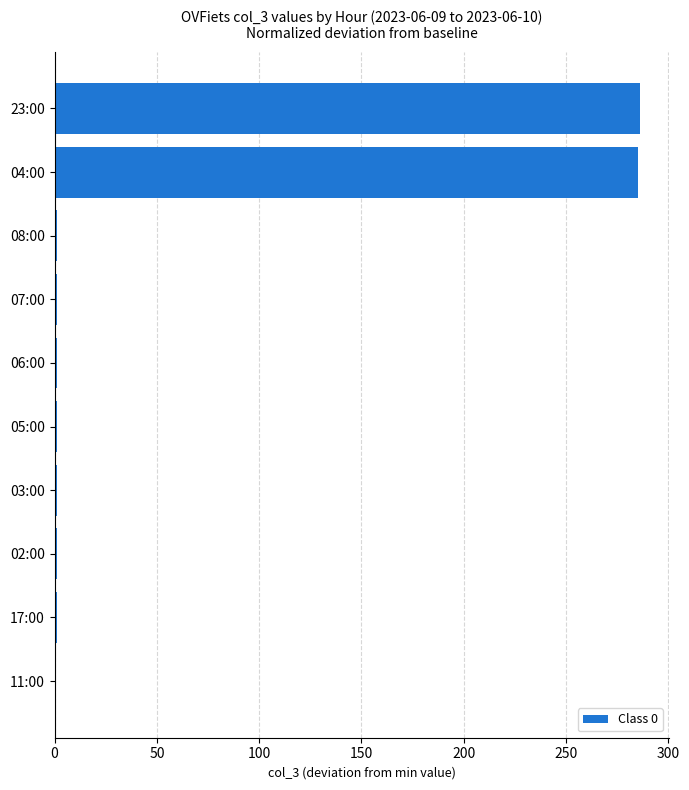

Are the bars grouped side by side (vs. stacked)?

No